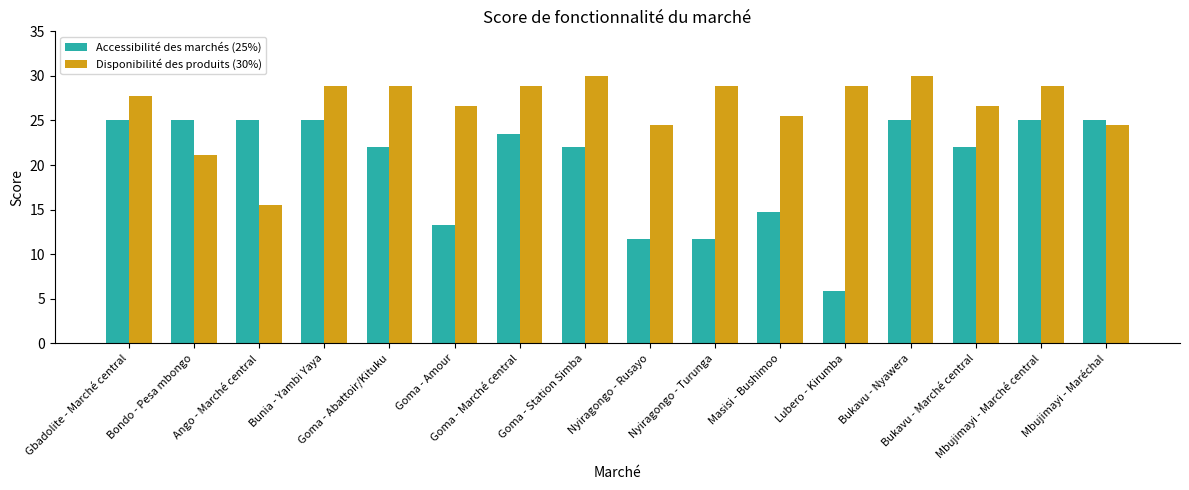

Which series has the largest range (max minus min)?

Accessibilité des marchés (25%)